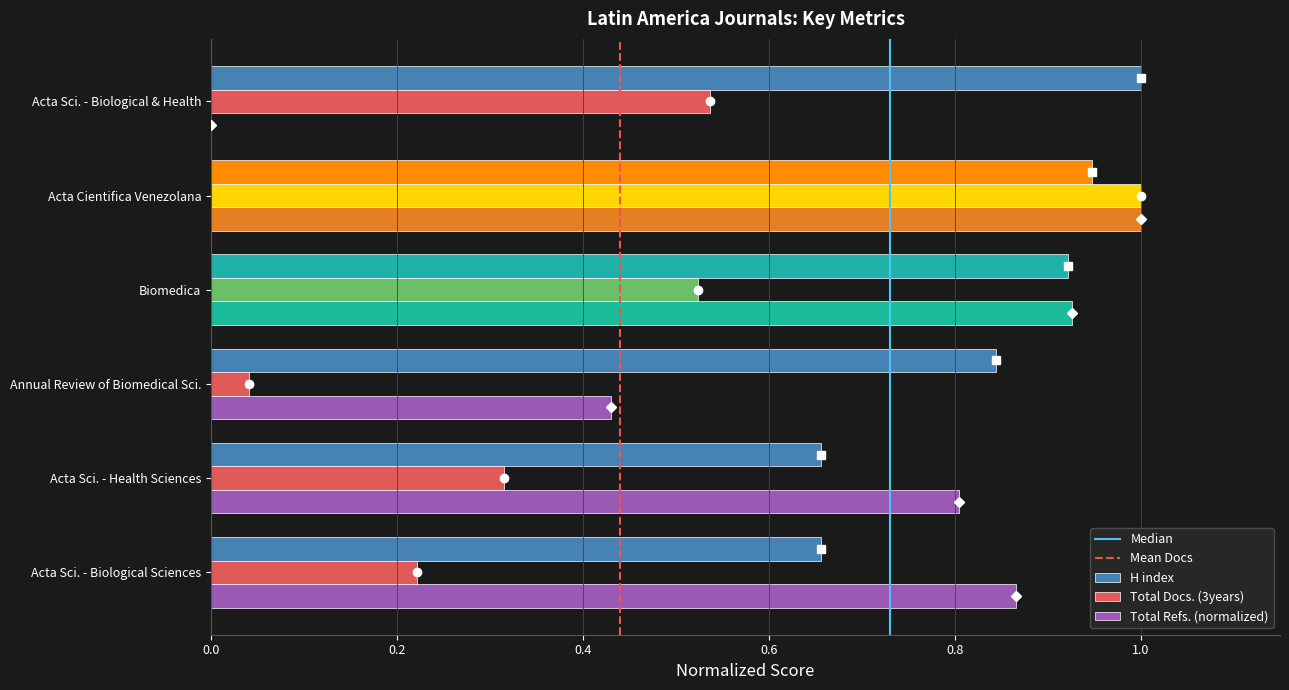

Which category has the highest value in the Total Refs. (normalized) series?

Acta Cientifica Venezolana